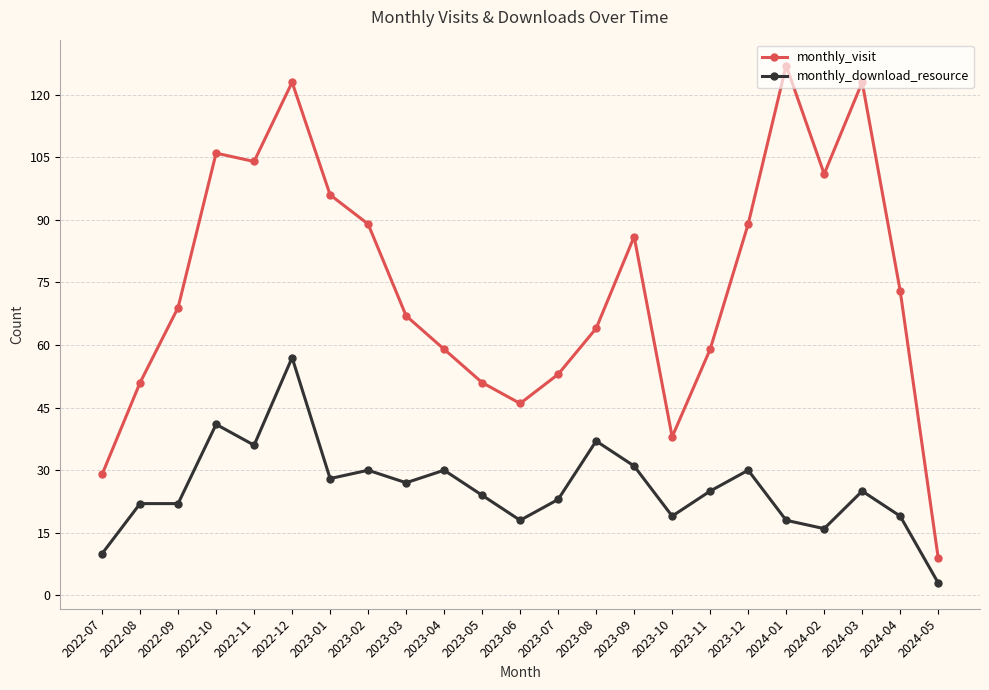

At 2022-07, list the series in order from largest to smallest.

monthly_visit, monthly_download_resource